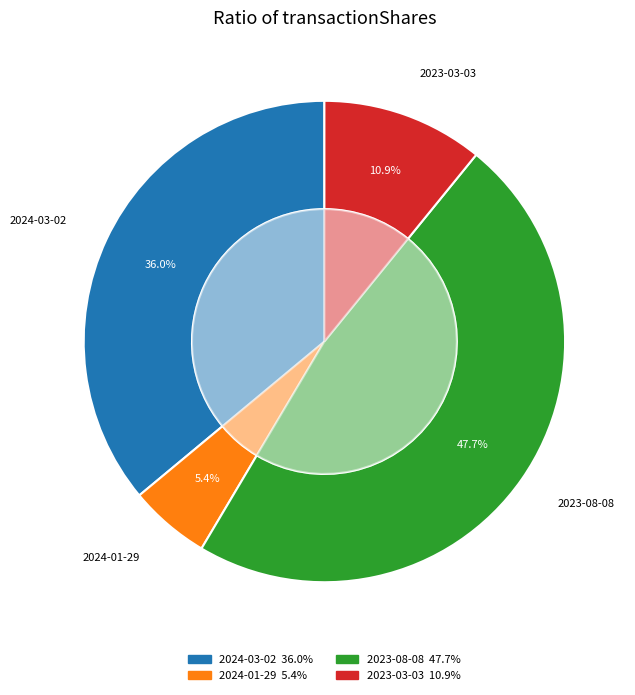

To the nearest percent, what is the difference between the 2023-08-08 and 2023-03-03 slice percentages?

37%